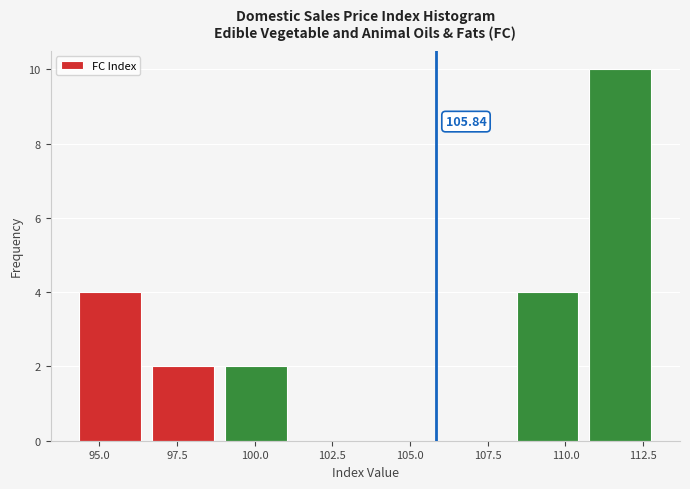

Which range on the x-axis has the tallest bar?

110.5 to 113.0